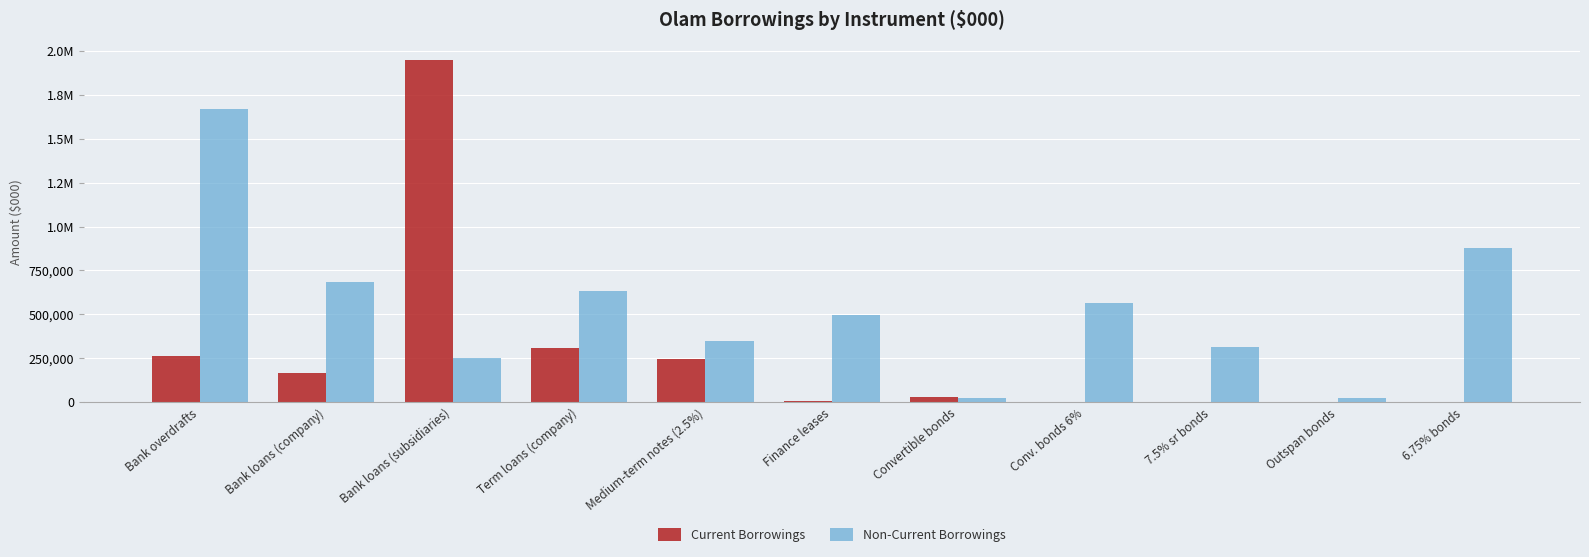

What are all the series names shown in the legend?

Current Borrowings, Non-Current Borrowings